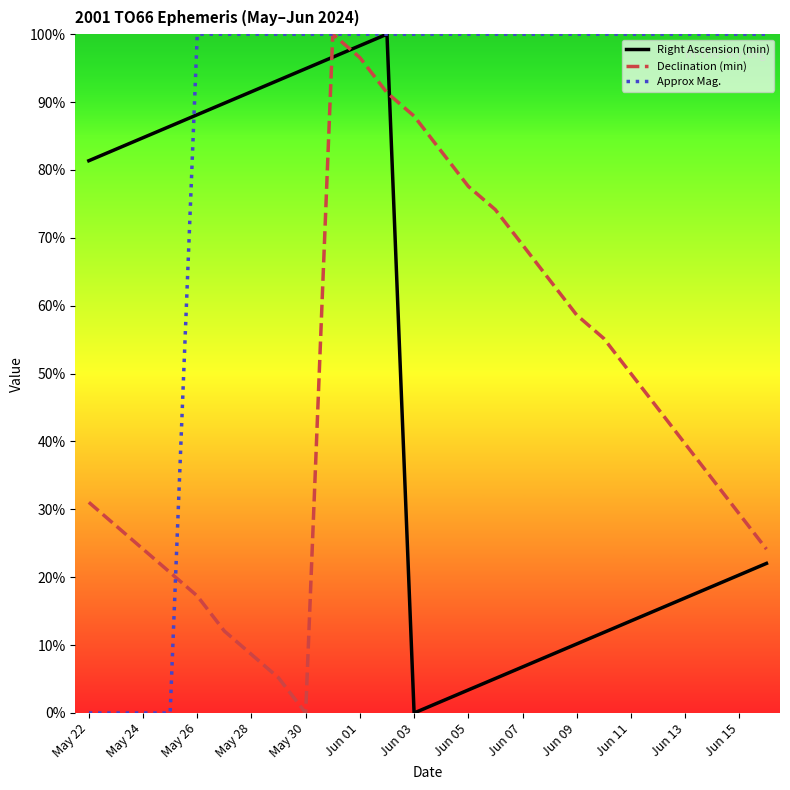

What is the sum of all Right Ascension (min) values?

12.4